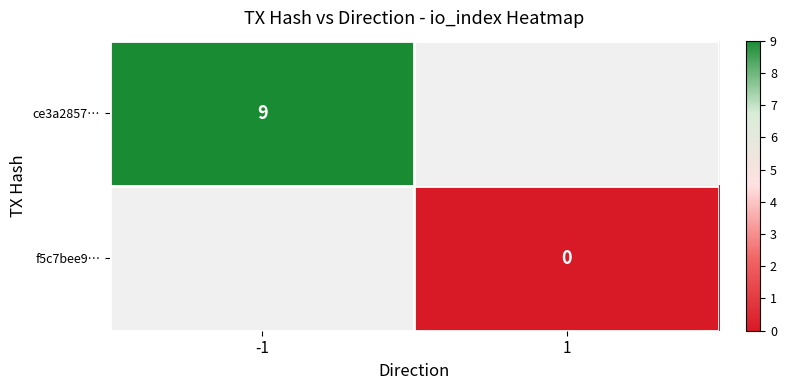

At 1, list the series in order from smallest to largest.

ce3a2857…, f5c7bee9…